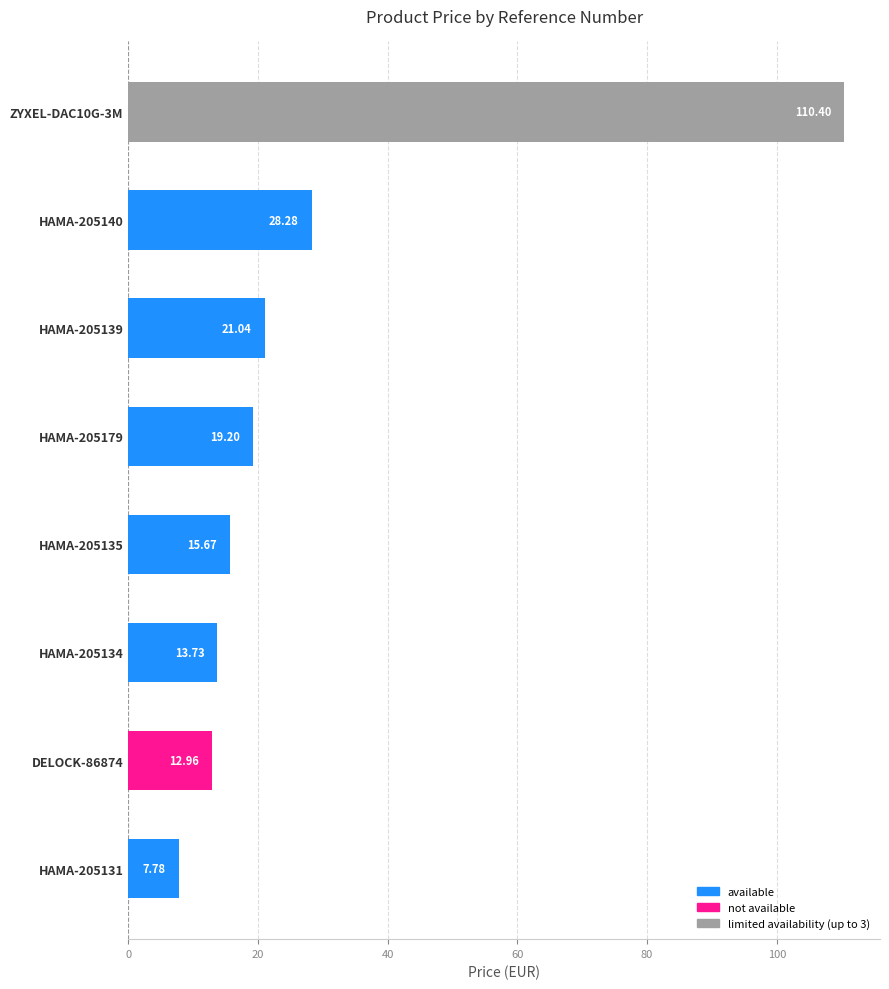

List the labels in order of value, smallest first.

HAMA-205131, DELOCK-86874, HAMA-205134, HAMA-205135, HAMA-205179, HAMA-205139, HAMA-205140, ZYXEL-DAC10G-3M